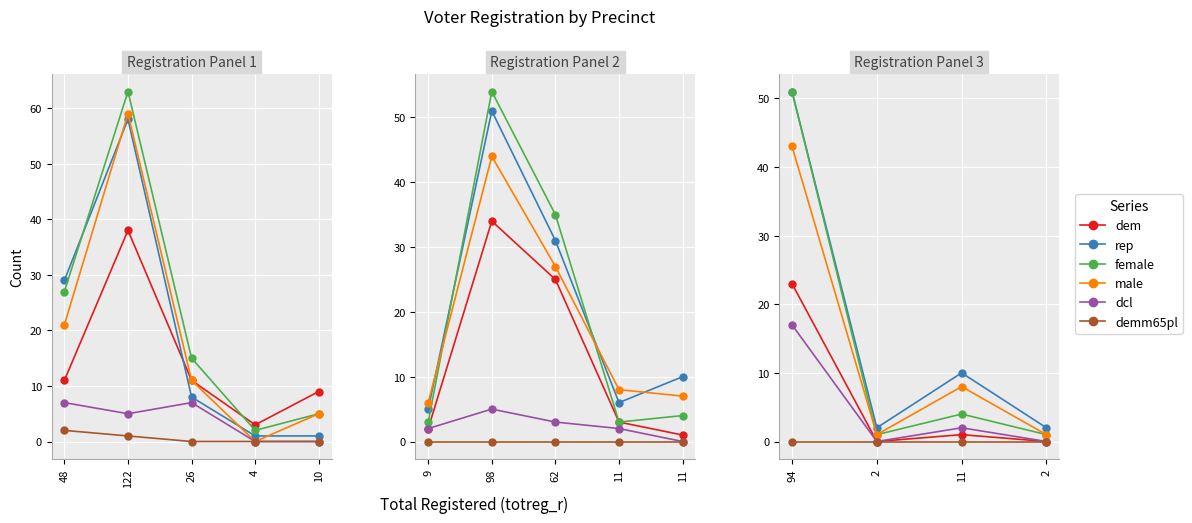

True or false: female and rep cross at least once.

False